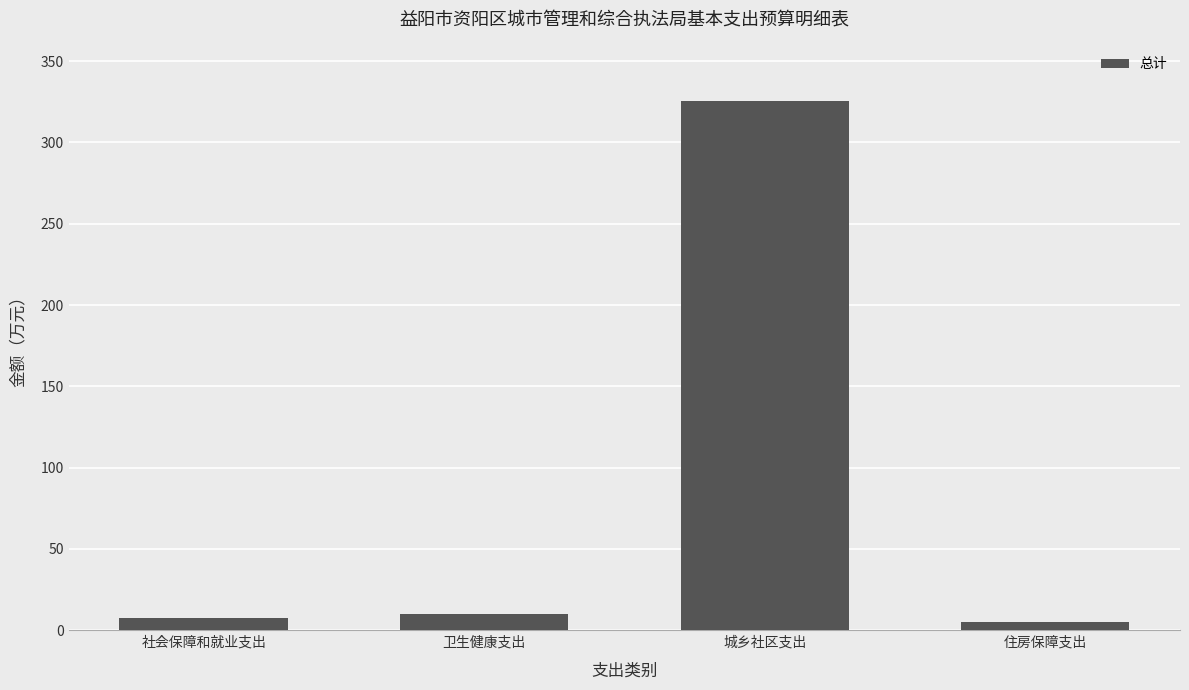

What is the ratio of the value at 住房保障支出 to the value at 社会保障和就业支出?

0.7